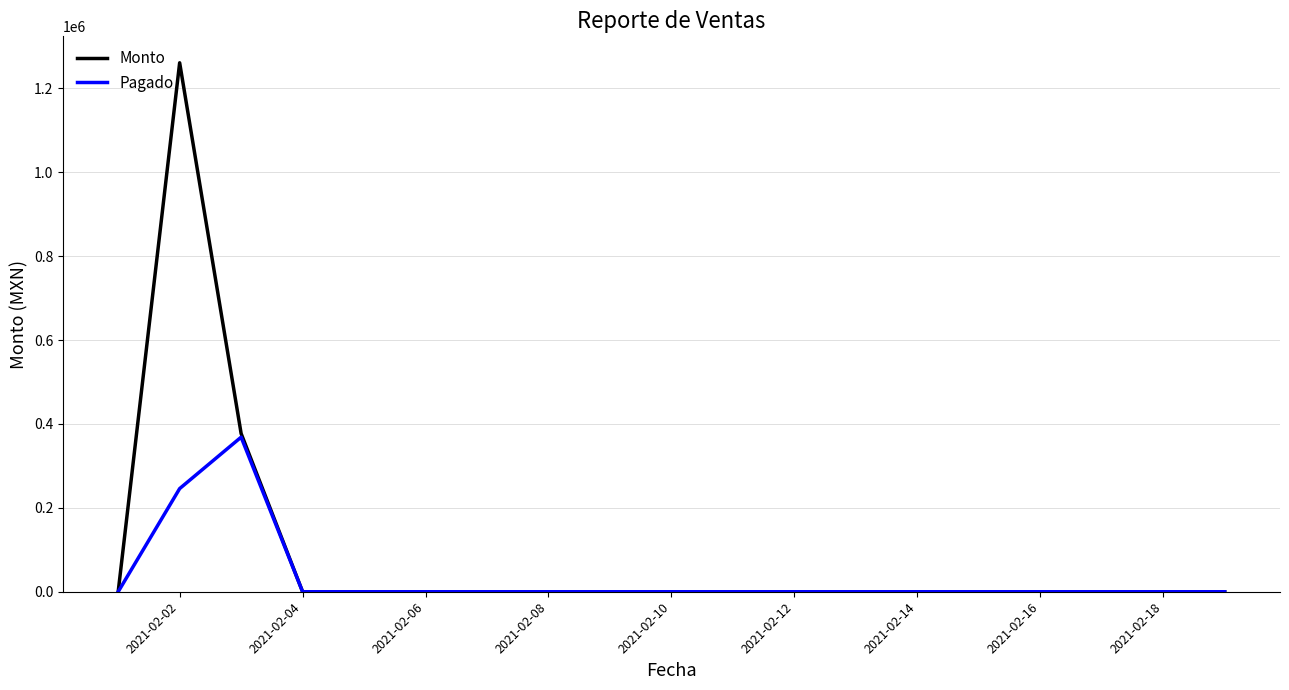

What is the greatest value displayed?

1261158.8